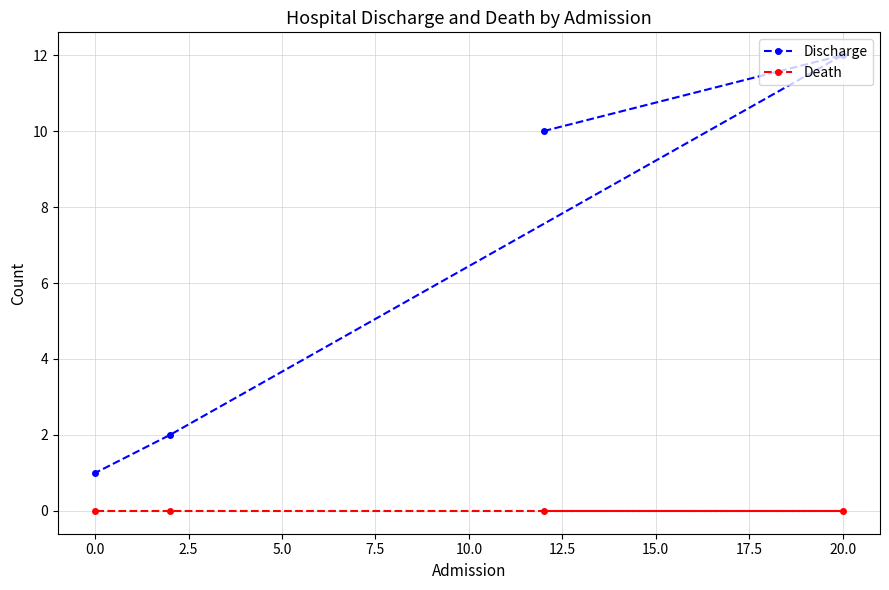

The Death series shows 0 at 0.0. True or false?

True